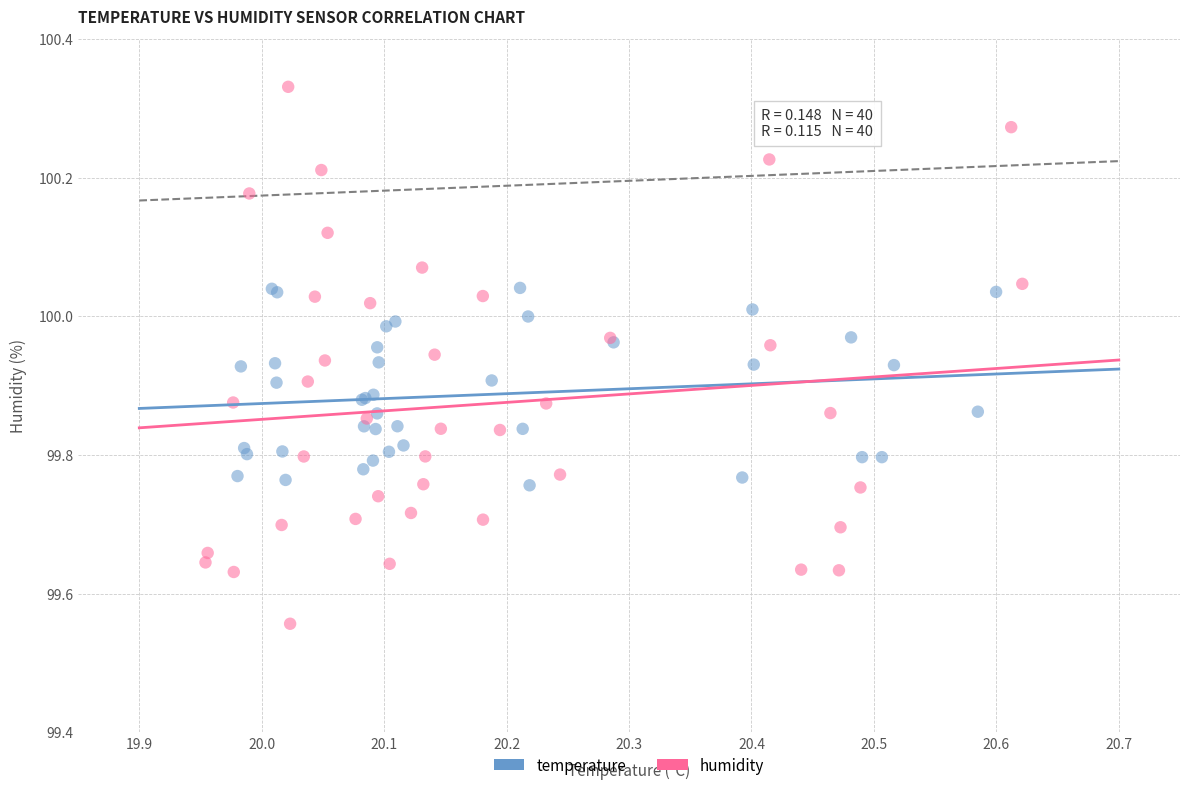

Which series reaches the maximum Y coordinate?

humidity